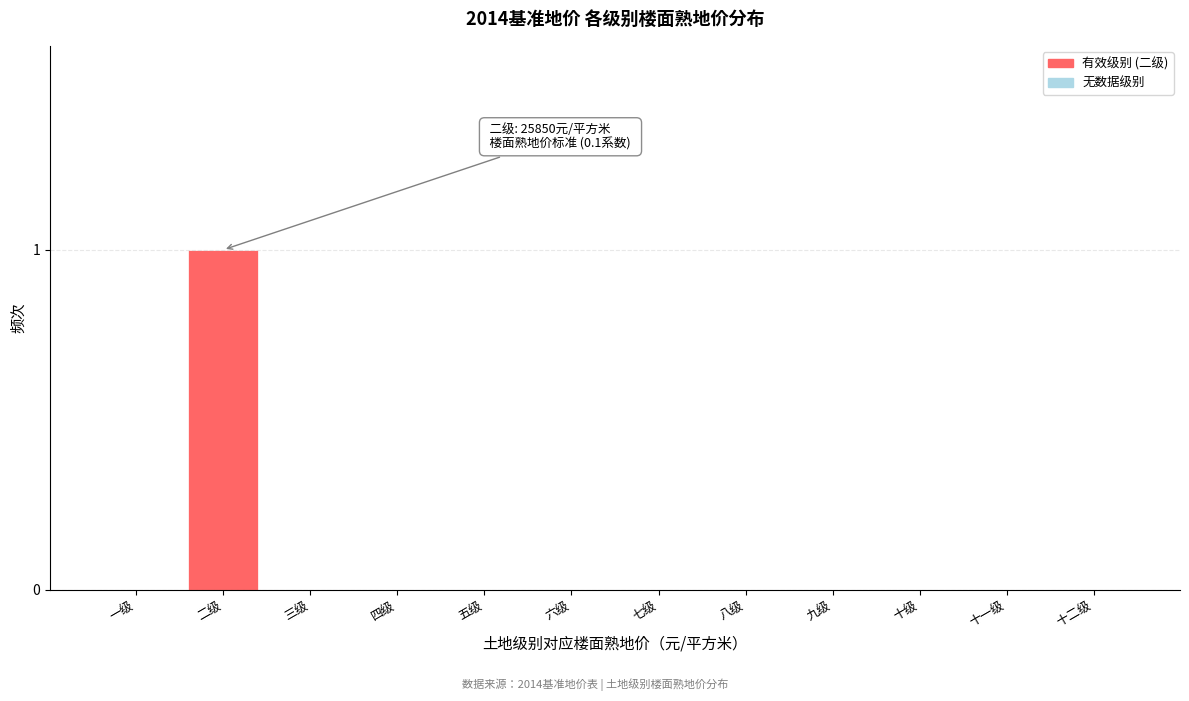

Reading left to right, list all the values displayed in this chart.

一级=0	二级=1	三级=0	四级=0	五级=0	六级=0	七级=0	八级=0	九级=0	十级=0	十一级=0	十二级=0